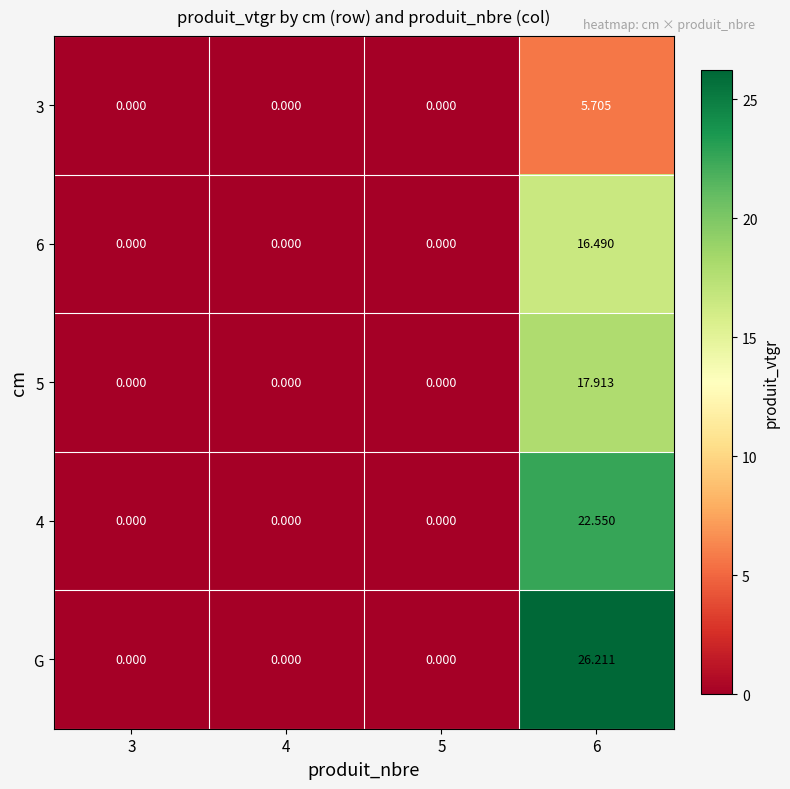

Which series has the largest range (max minus min)?

G